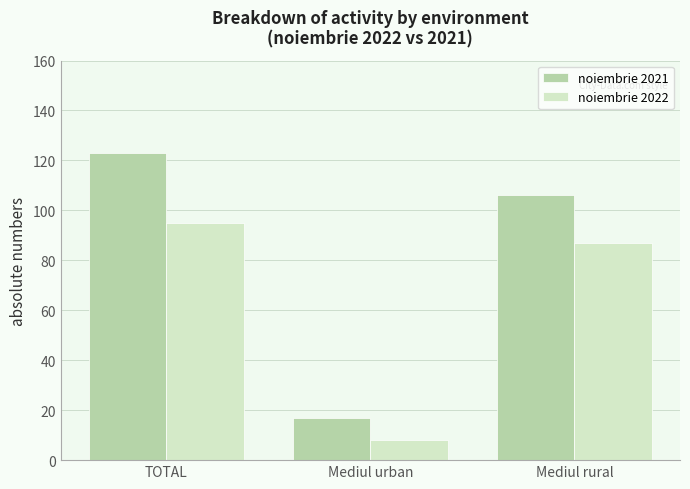

Reading left to right, extract all data points from this chart.

noiembrie 2021: TOTAL=123	Mediul urban=17	Mediul rural=106
noiembrie 2022: TOTAL=95	Mediul urban=8	Mediul rural=87